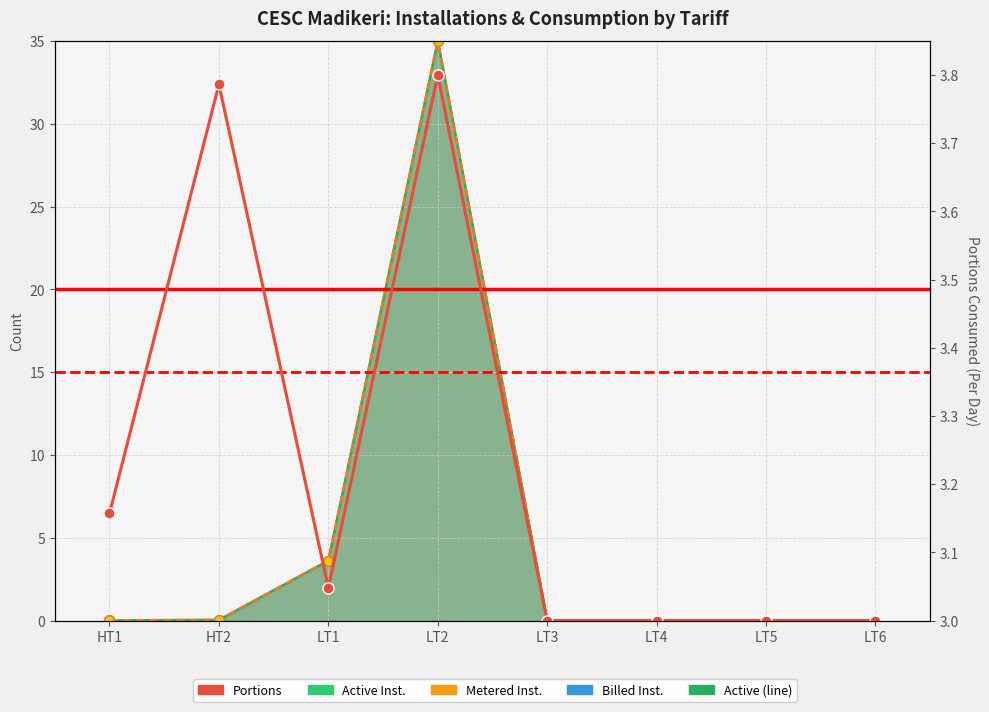

Does the chart have visible grid lines?

Yes